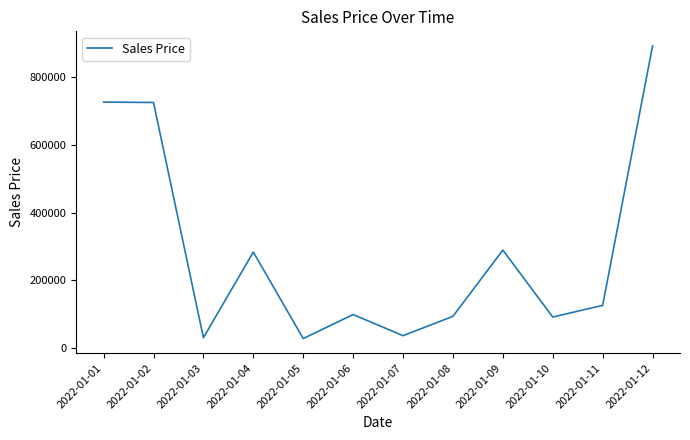

Where is the first local minimum?

2022-01-03